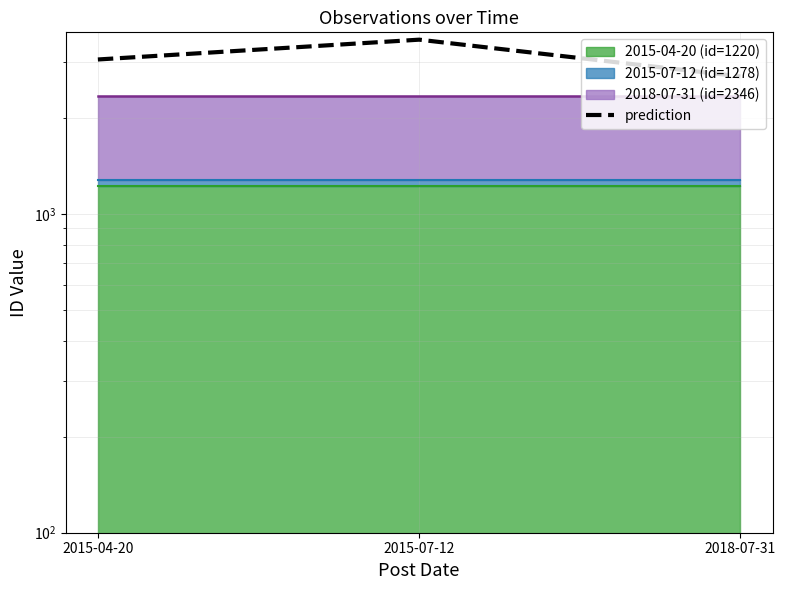

What is the difference between the values at 2018-07-31 and 2015-07-12?

821.1